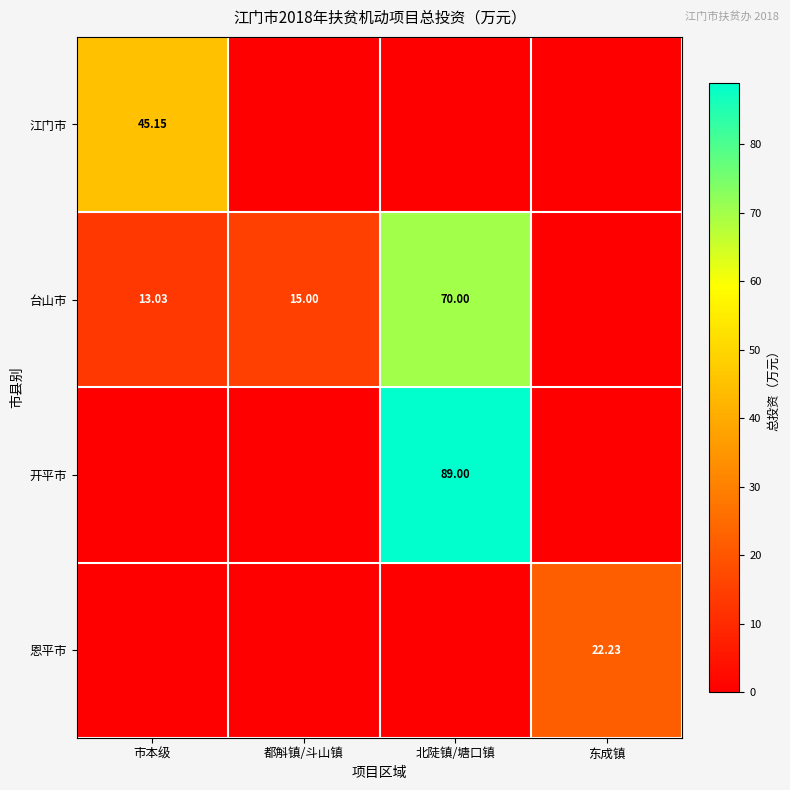

The 恩平市 series shows 0.0 at 都斛镇/斗山镇. True or false?

True